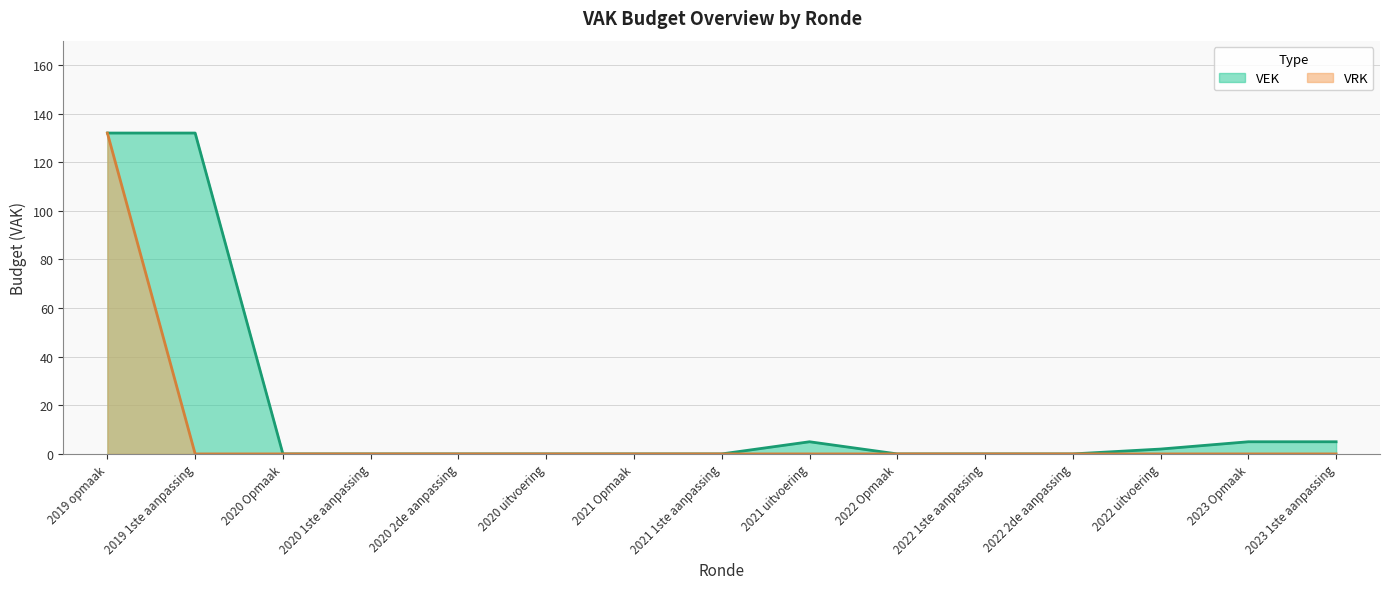

List the labels in order of VEK value, smallest first.

2020 Opmaak, 2020 1ste aanpassing, 2020 2de aanpassing, 2020 uitvoering, 2021 Opmaak, 2021 1ste aanpassing, 2022 Opmaak, 2022 1ste aanpassing, 2022 2de aanpassing, 2022 uitvoering, 2021 uitvoering, 2023 Opmaak, 2023 1ste aanpassing, 2019 opmaak, 2019 1ste aanpassing